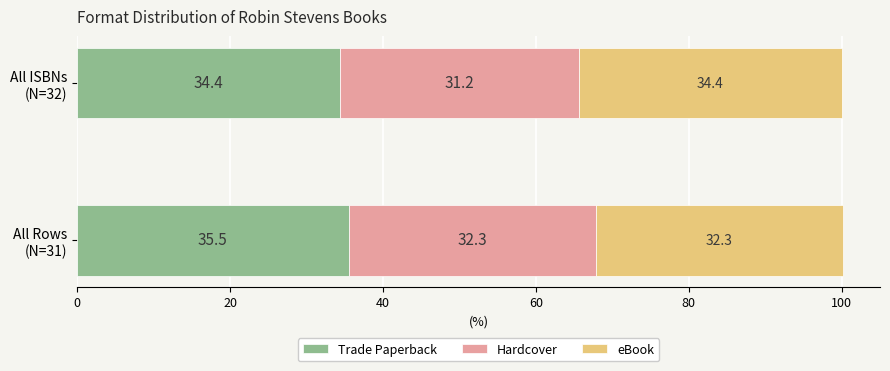

What is the minimum value for Trade Paperback?

34.4